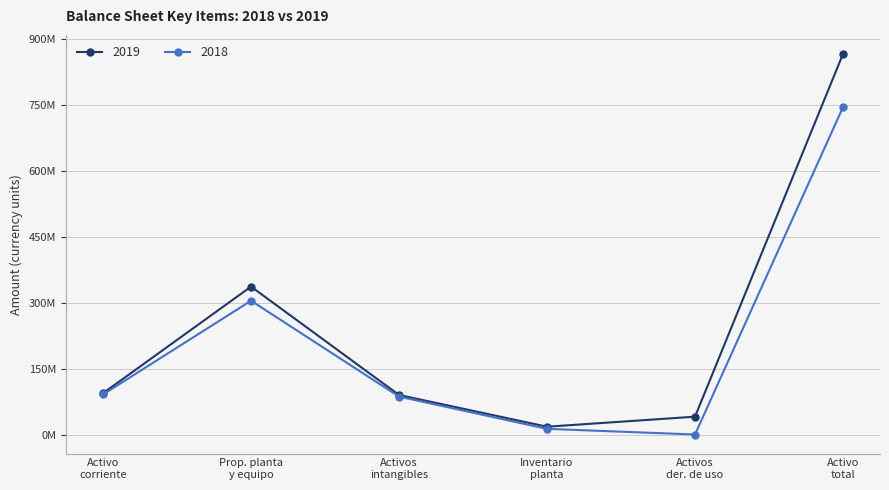

True or false: 2018 and 2019 cross at least once.

False